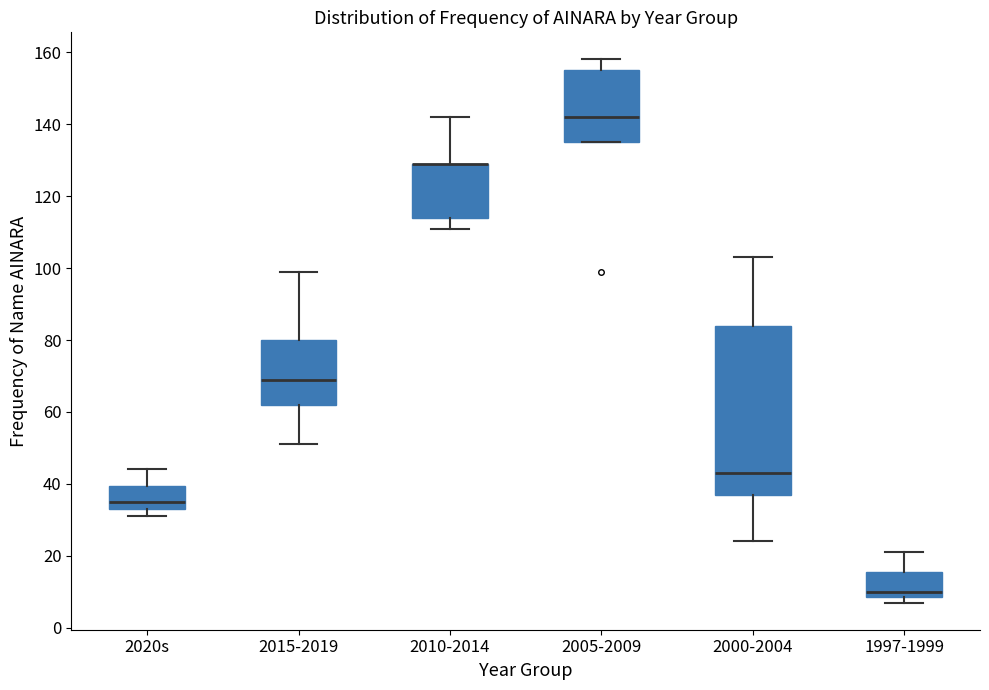

Where does the upper whisker of the box for 2020s end on the y-axis? The values are not printed on the chart, so give them approximately, as read against the axis.

44